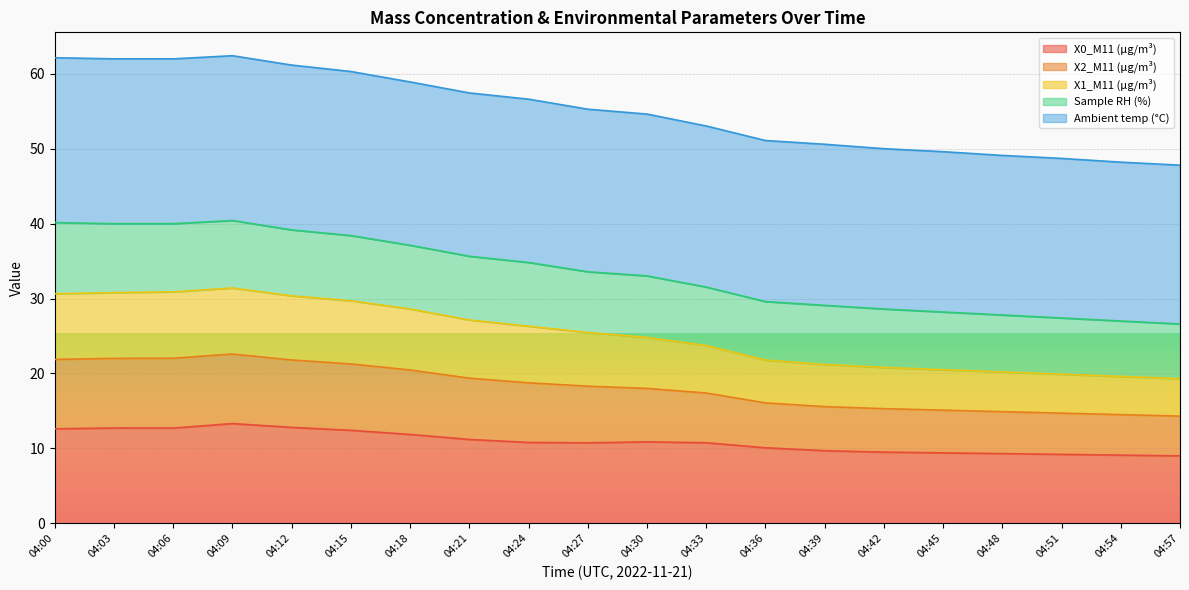

What is the total value across all series at 04:15?

60.3